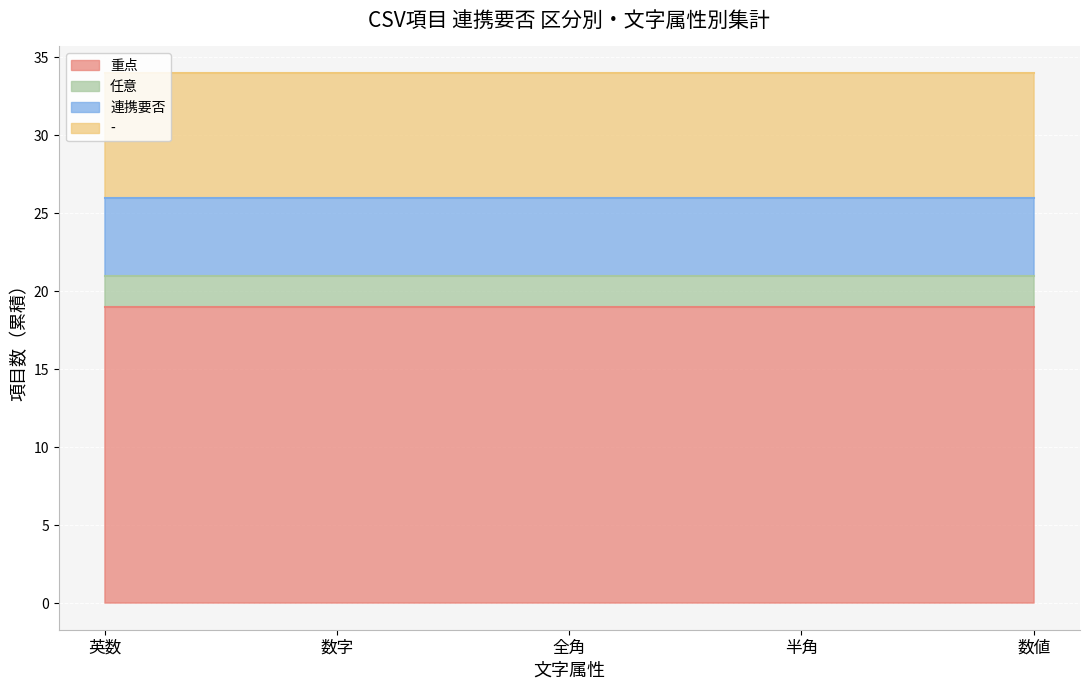

At how many categories does at least one series exceed 14?

5